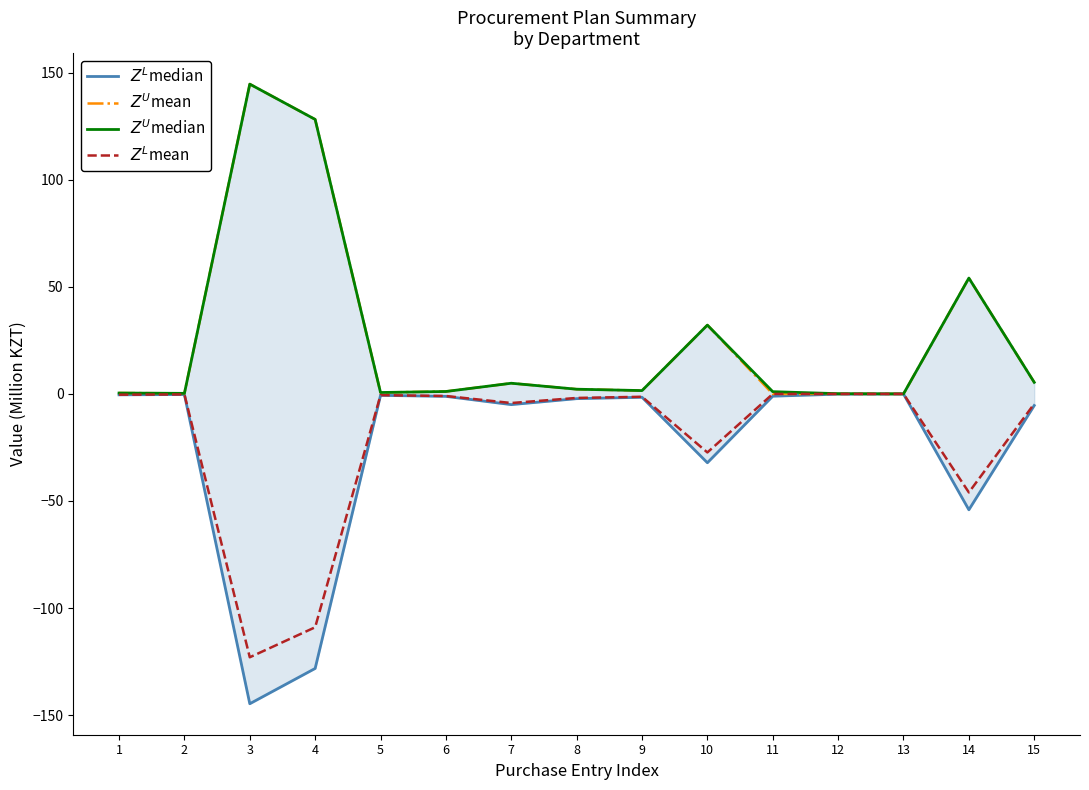

At which label is $Z^L$mean closest to -61?

14